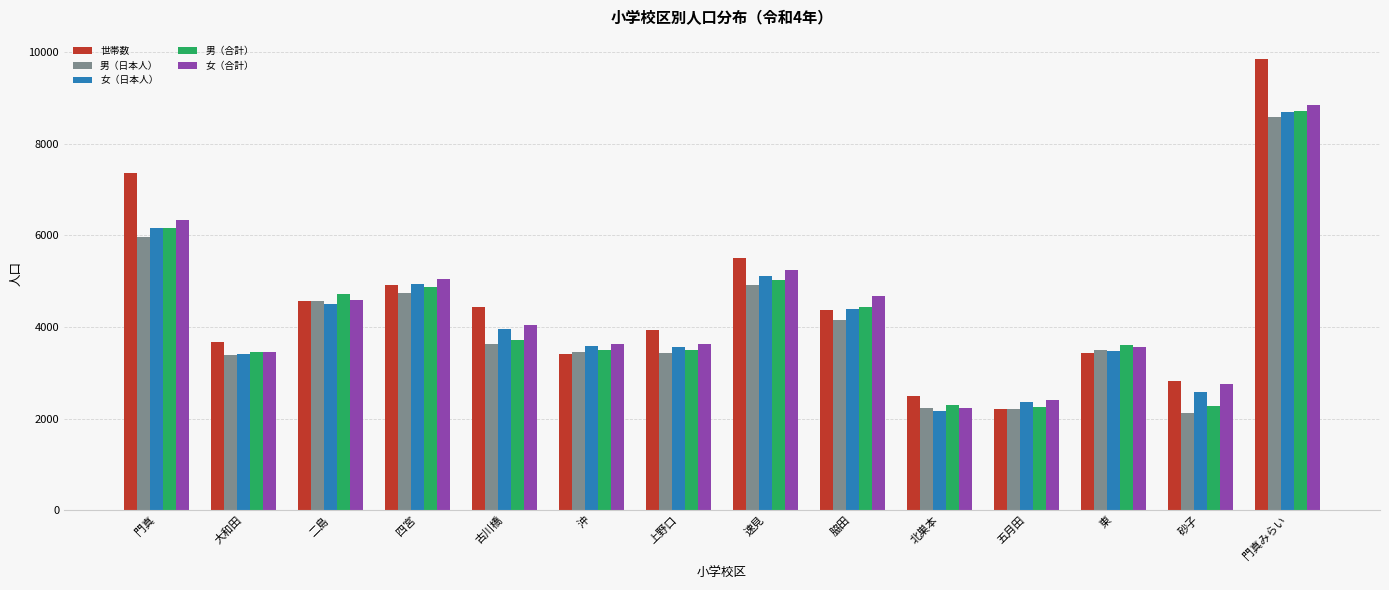

What is the average value of the 男（合計） series?

4184